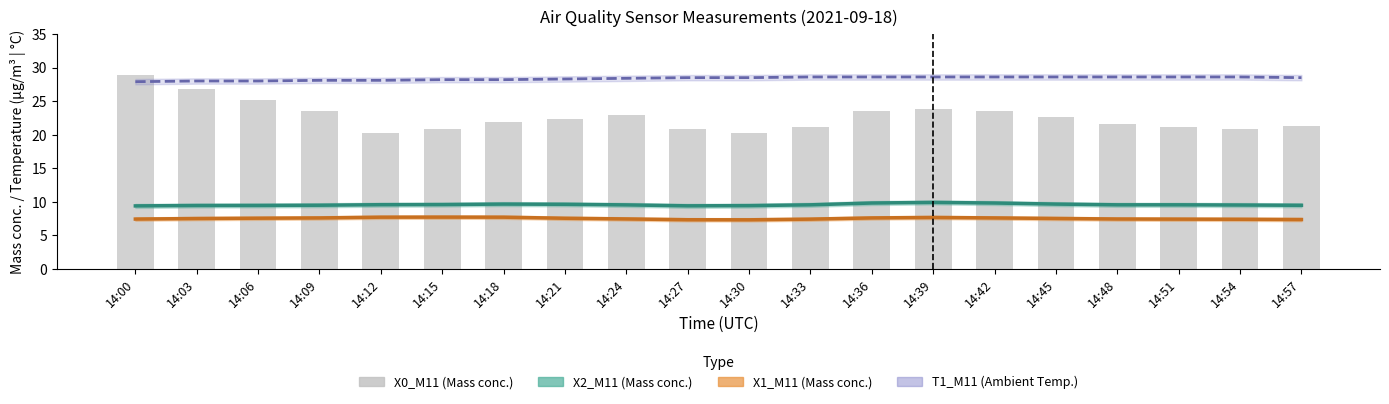

What are all the series names shown in the legend?

X2_M11, X1_M11, T1_M11, X0_M11